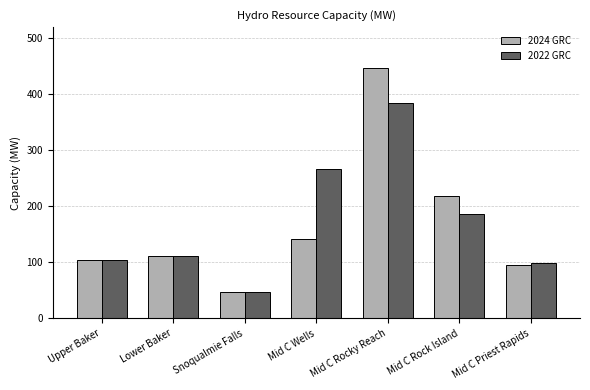

At which category does the chart reach its minimum across all series?

Snoqualmie Falls